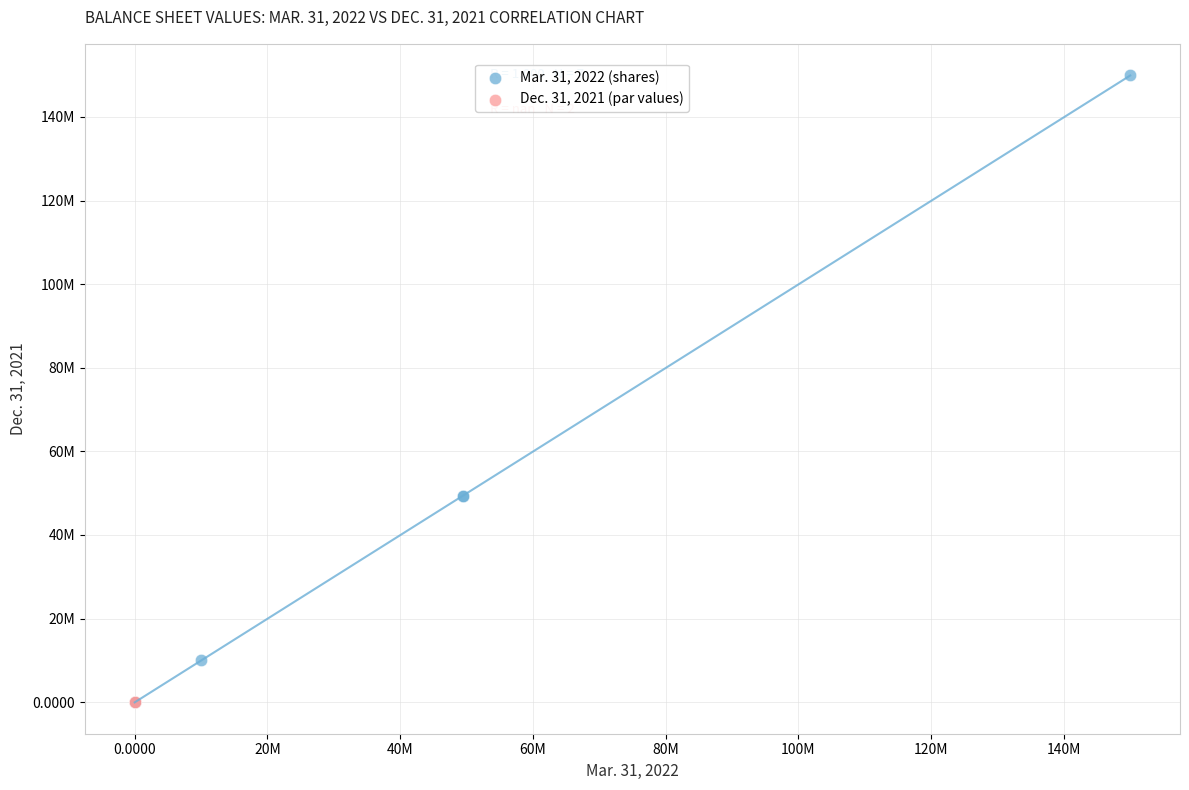

What are all the series names shown in the legend?

Mar. 31, 2022 (shares), Dec. 31, 2021 (par values)